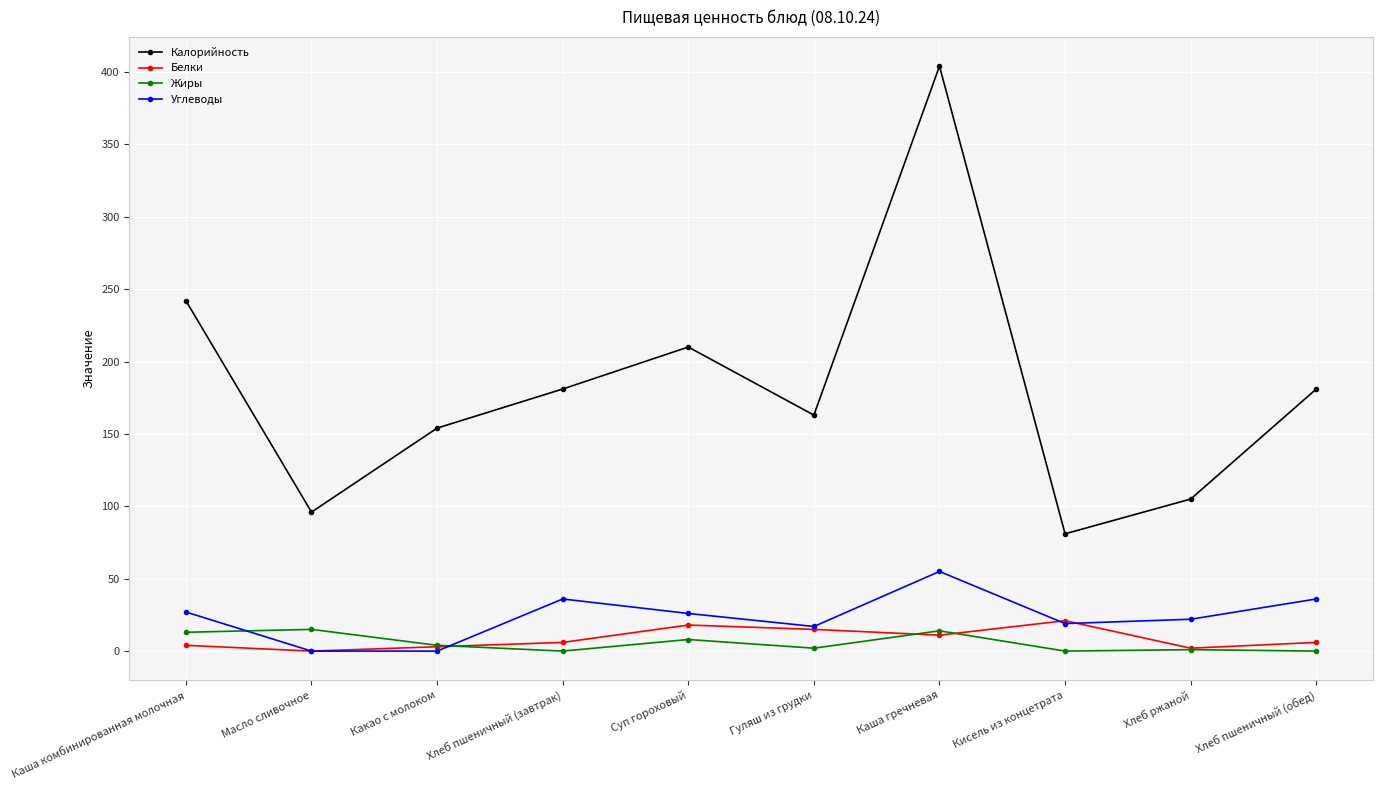

True or false: Углеводы and Жиры cross at least once.

True